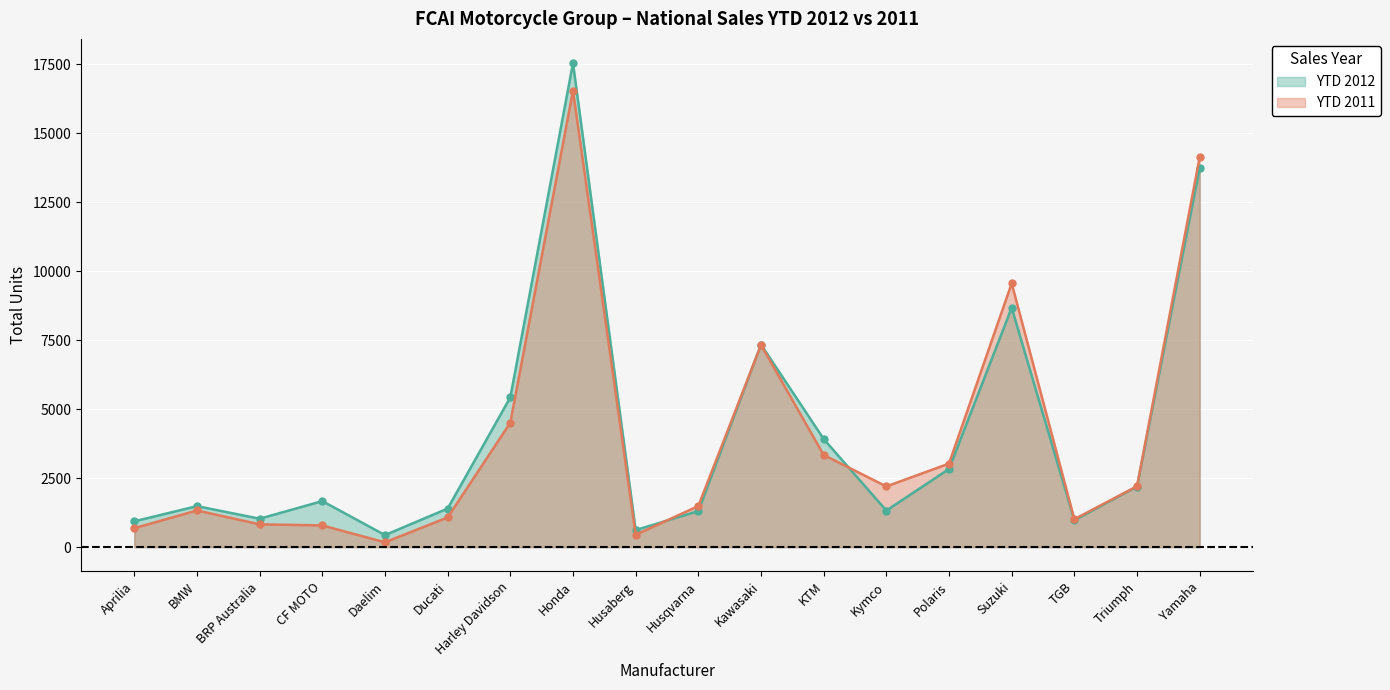

What are all the series names shown in the legend?

YTD 2012 line, YTD 2011 line